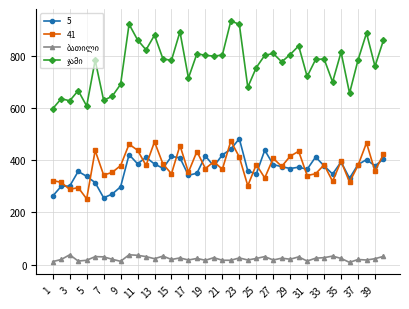

How many series are shown in this chart?

4